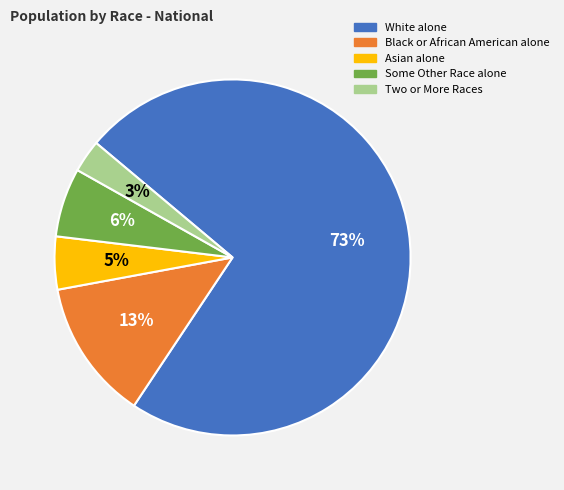

To the nearest percent, what is the combined percentage of Black or African American alone and White alone?

86%